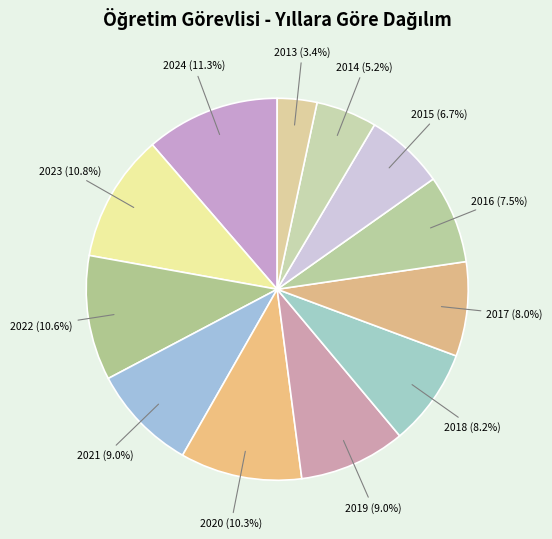

Which category has the biggest portion of the pie?

2024